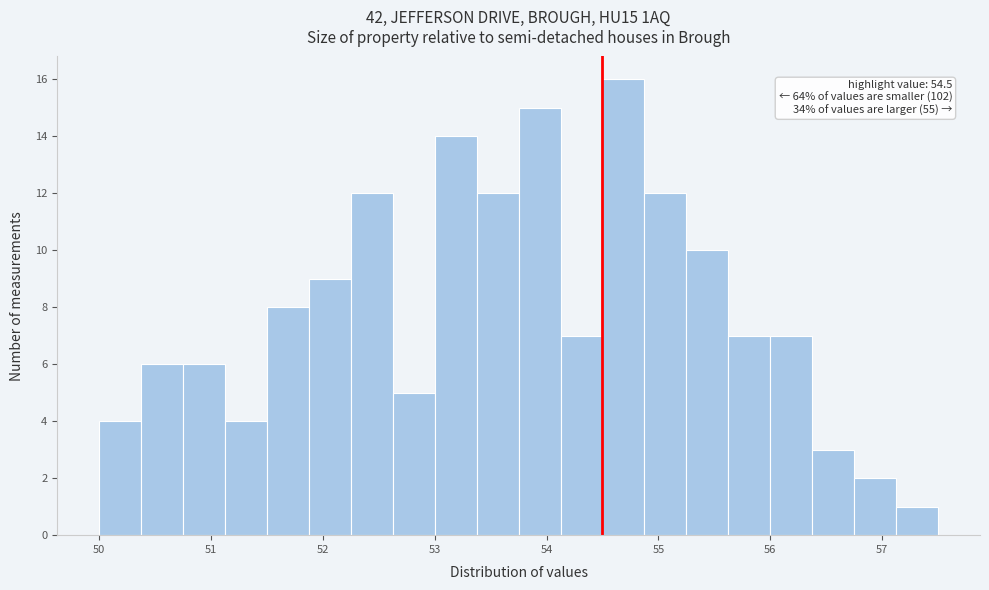

Around what value on the x-axis is the tallest bar? Give the approximate position of its centre, as read against the axis.

54.7